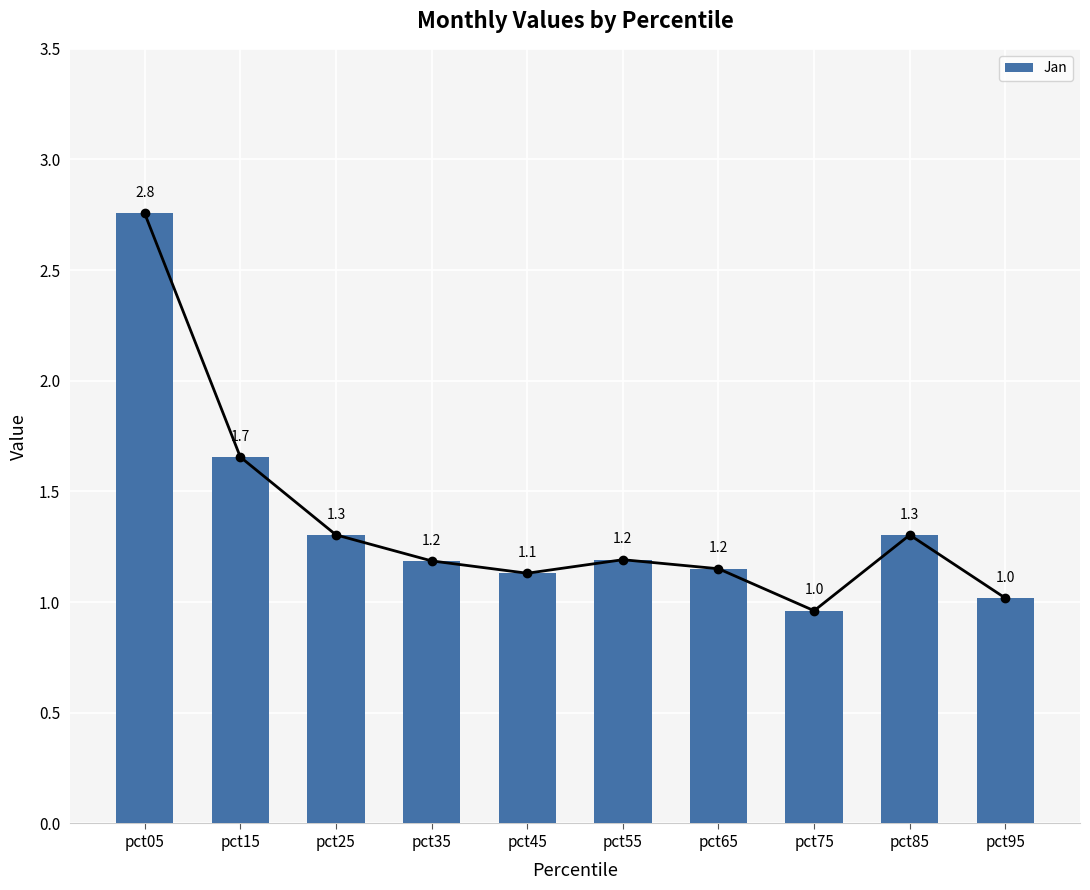

What is the difference between the second highest and minimum values?

0.7